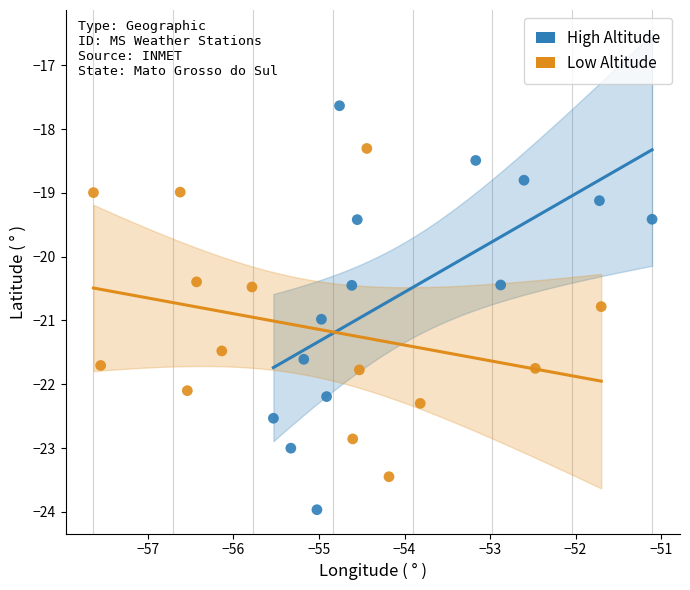

Which series reaches the maximum Y coordinate?

High Altitude